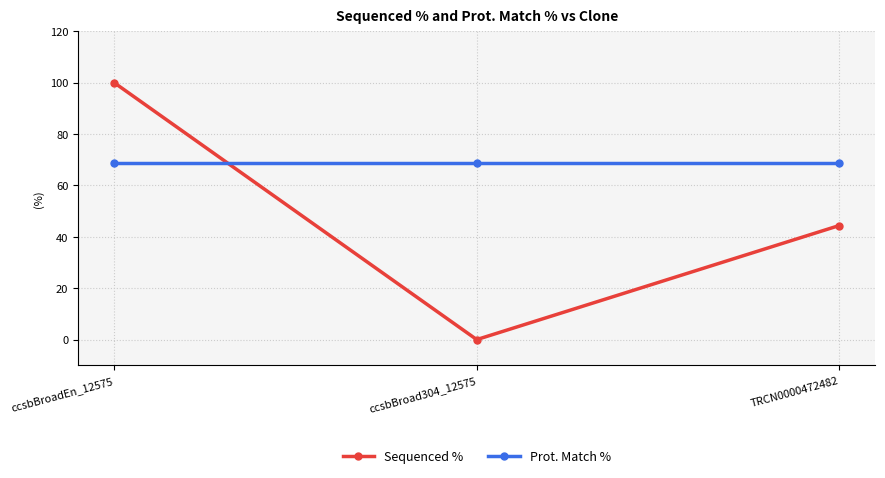

Is it true that Sequenced % equals -45.5 at ccsbBroad304_12575?

False